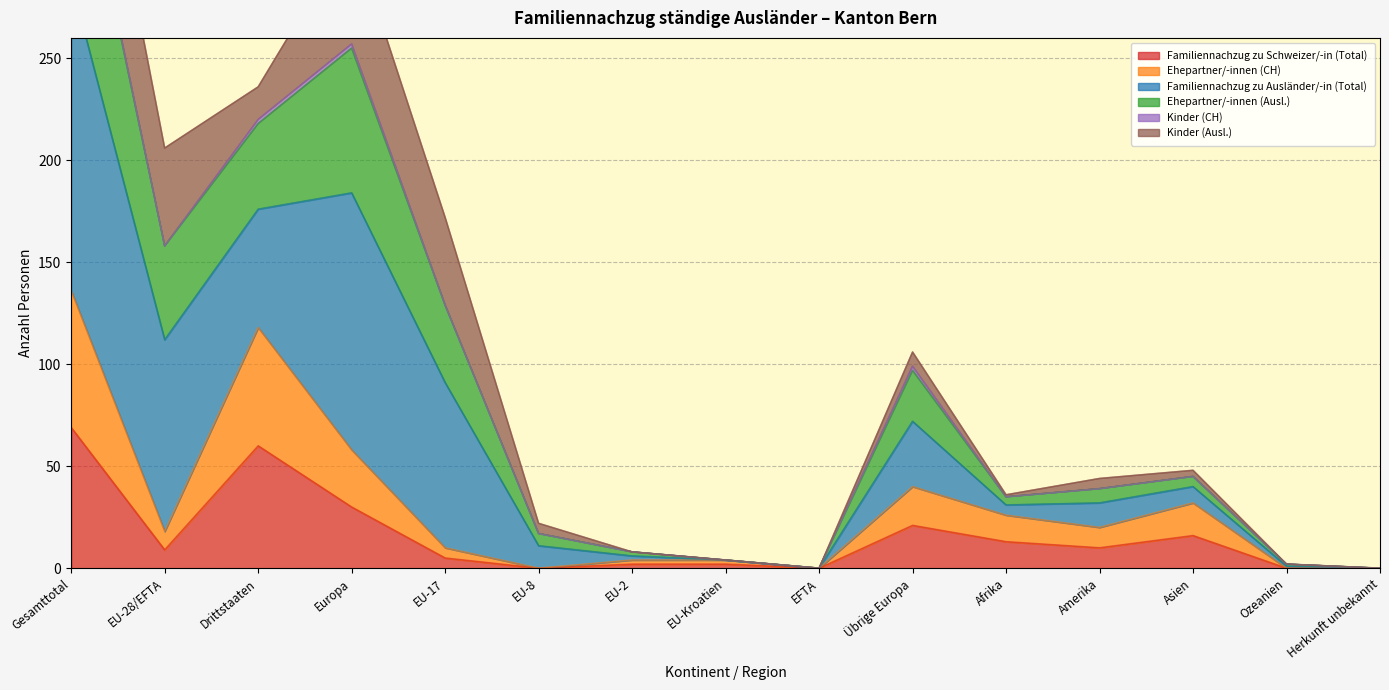

True or false: Ehepartner/-innen (Ausl.) has more than 0 points higher than both neighbors.

True